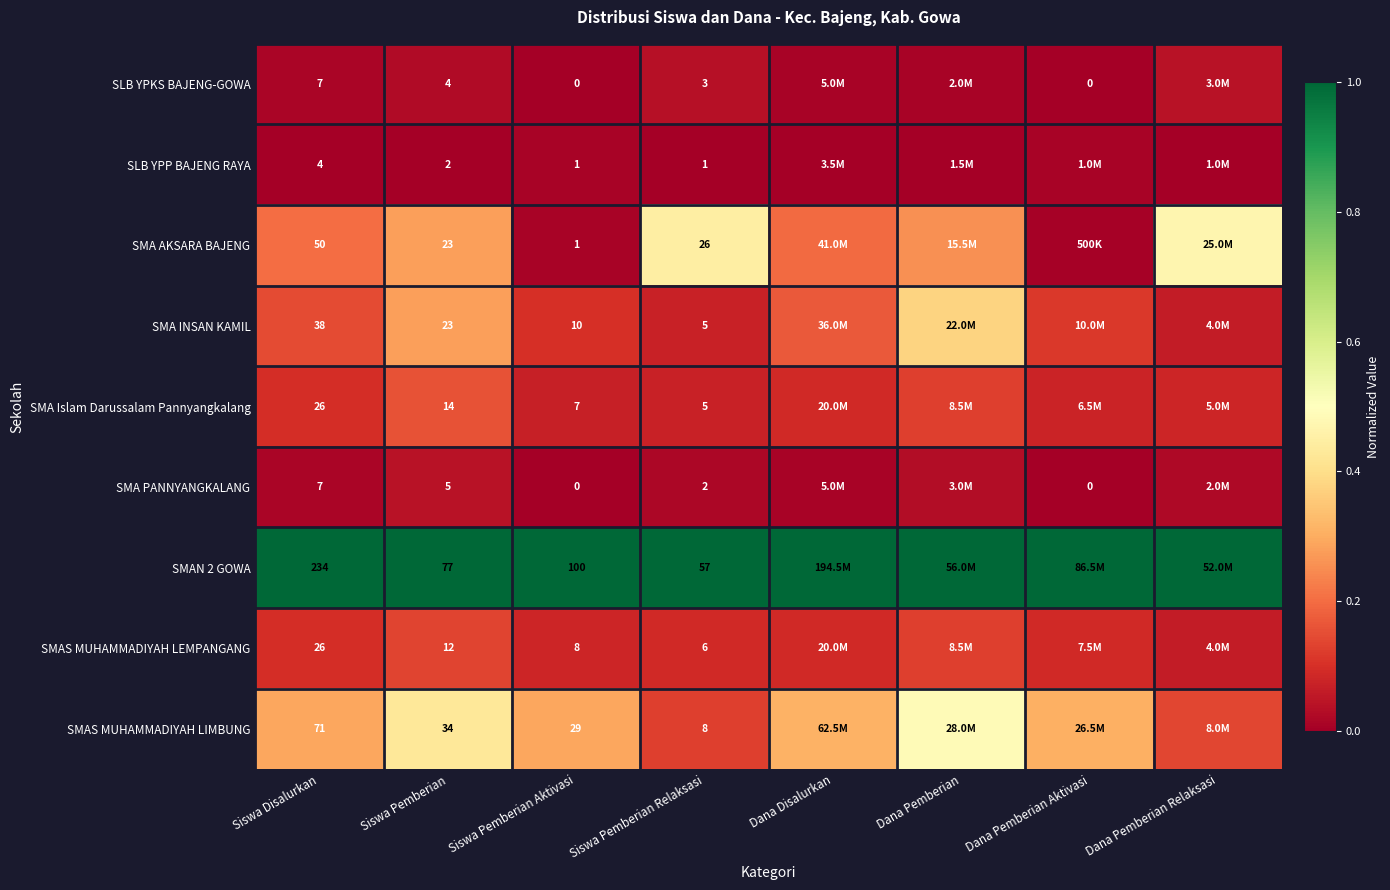

Rank the series at Siswa Pemberian Aktivasi from highest to lowest value.

SMAN 2 GOWA, SMAS MUHAMMADIYAH LIMBUNG, SMA INSAN KAMIL, SMAS MUHAMMADIYAH LEMPANGANG, SMA Islam Darussalam Pannyangkalang, SLB YPP BAJENG RAYA, SMA AKSARA BAJENG, SLB YPKS BAJENG-GOWA, SMA PANNYANGKALANG